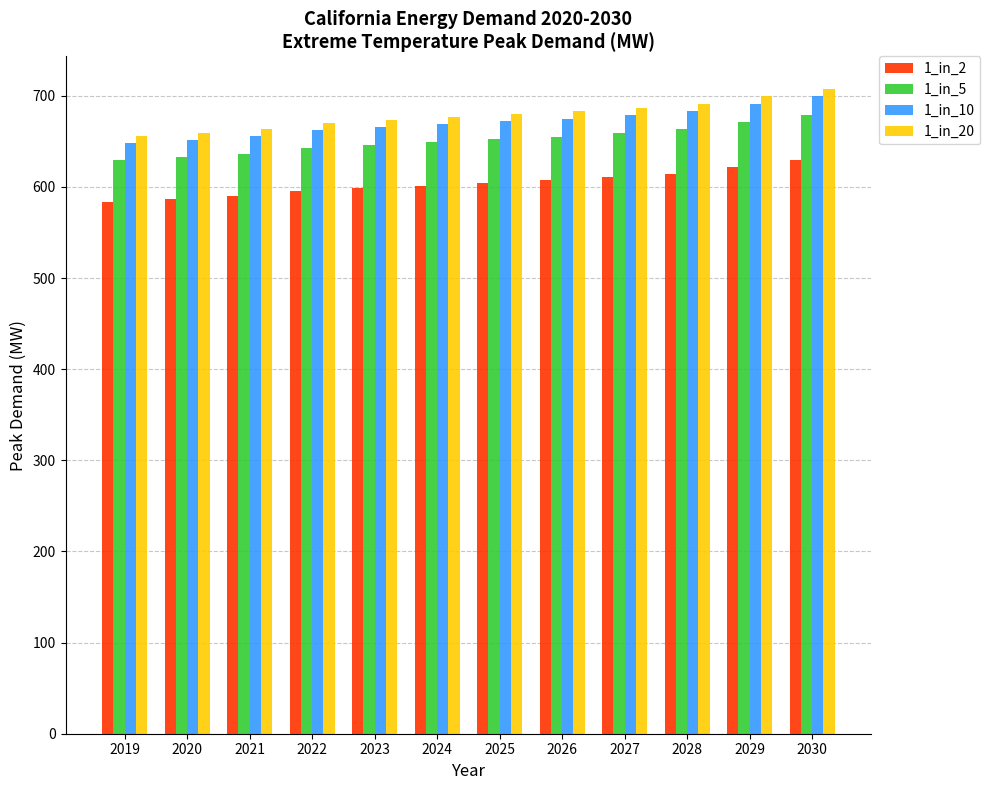

What is the average value of the 1_in_5 series?

651.4